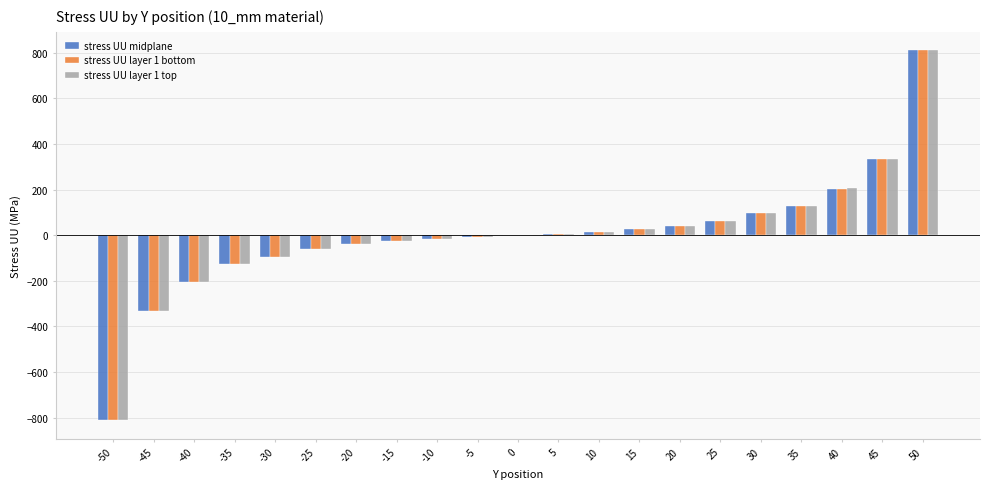

What is the total value across all series at -50?

-2433.6